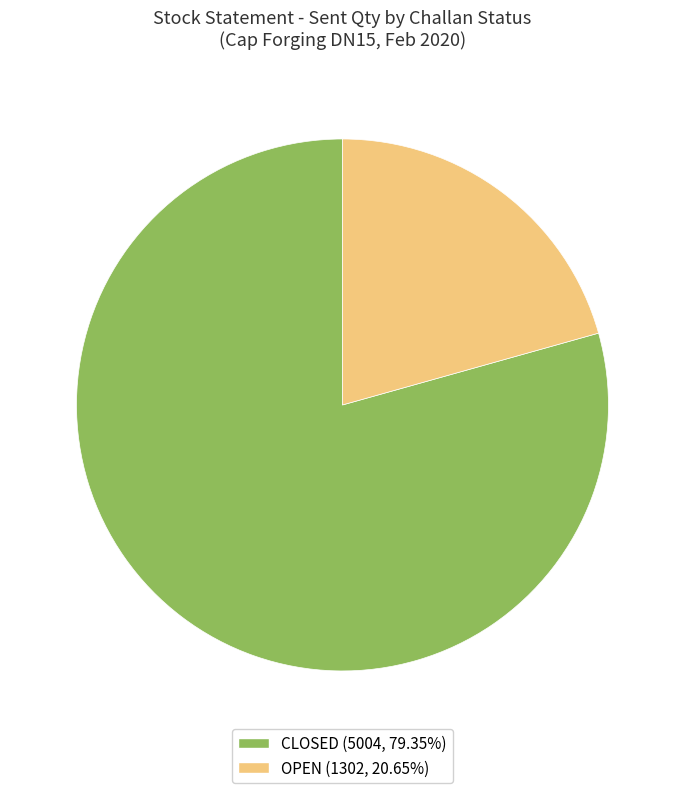

Is OPEN the majority of the pie?

No